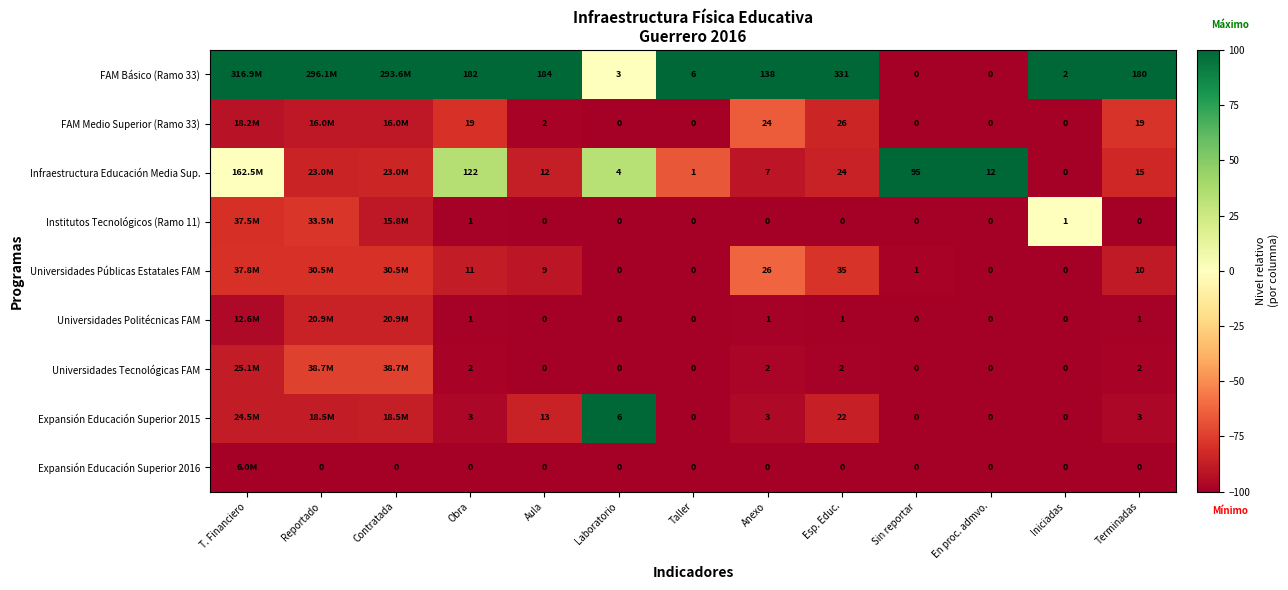

Is the value of Expansión Educación Superior 2015 at Aula greater than the value of Universidades Tecnológicas FAM at Sin reportar?

Yes